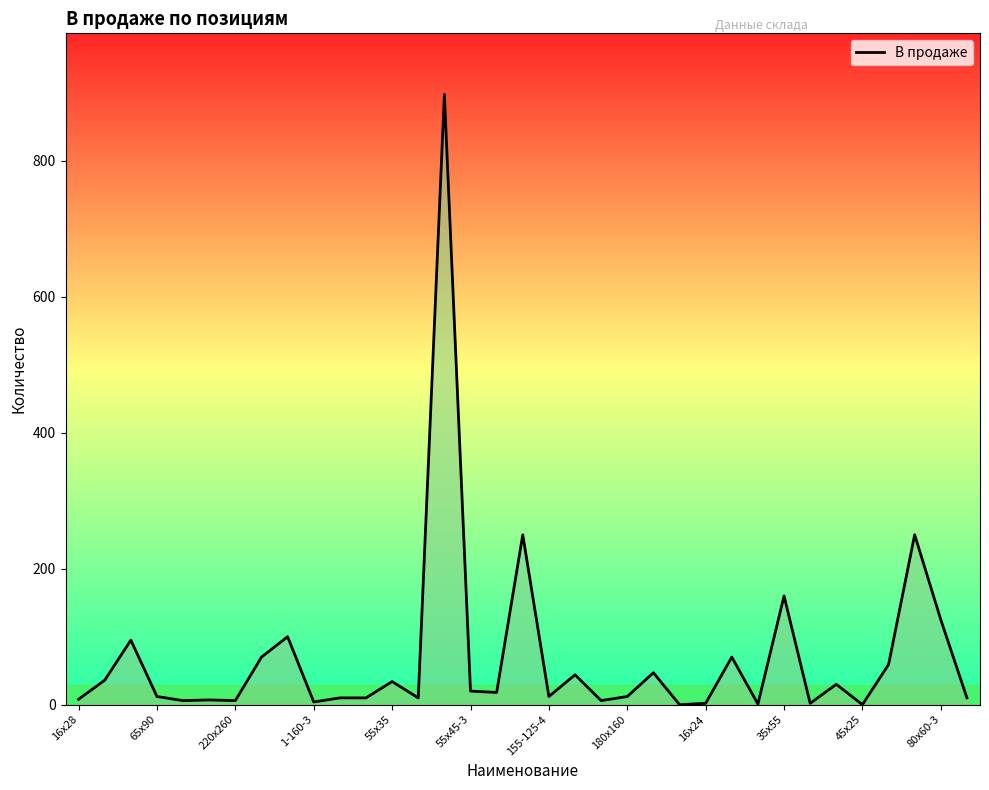

What is the maximum value shown in the chart?

898